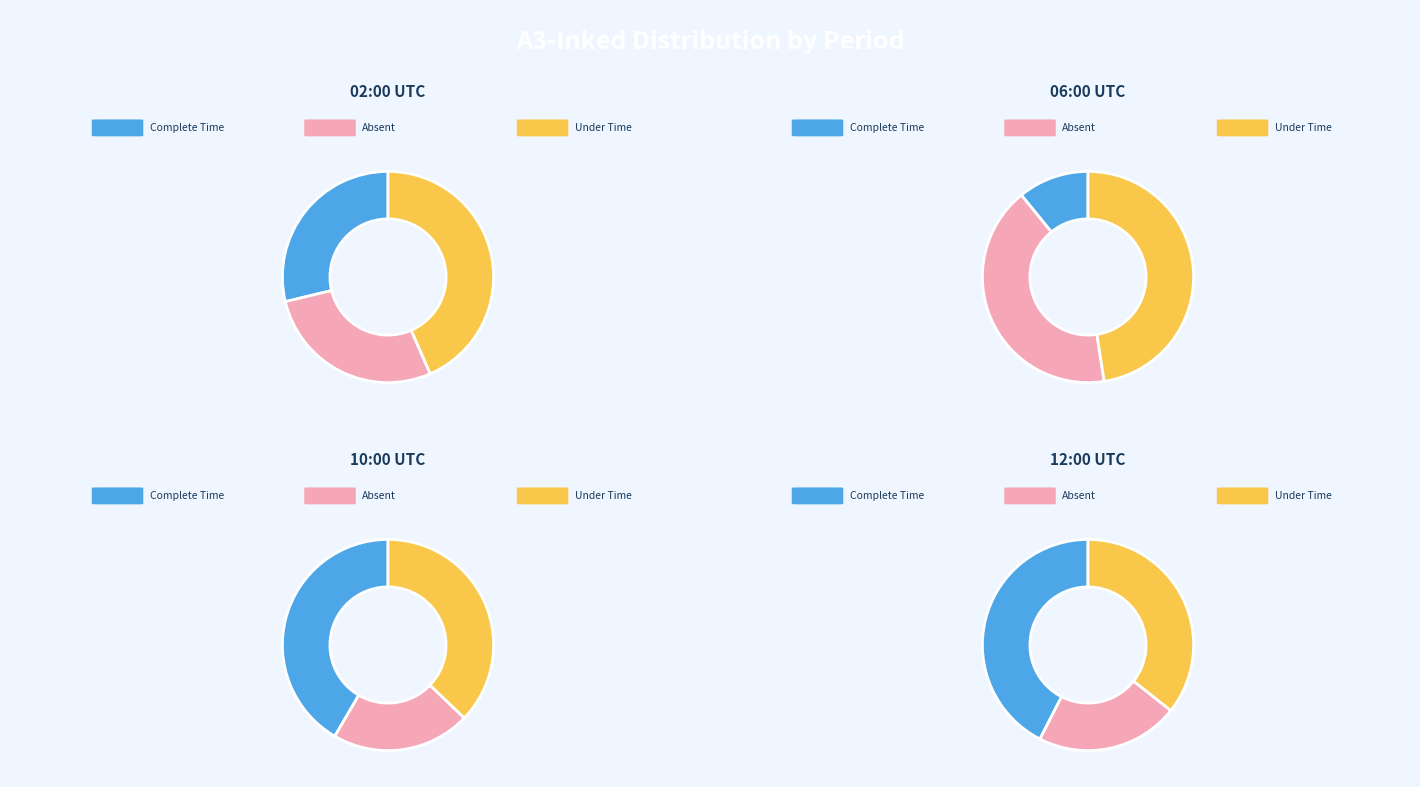

Does any single category account for the majority?

No